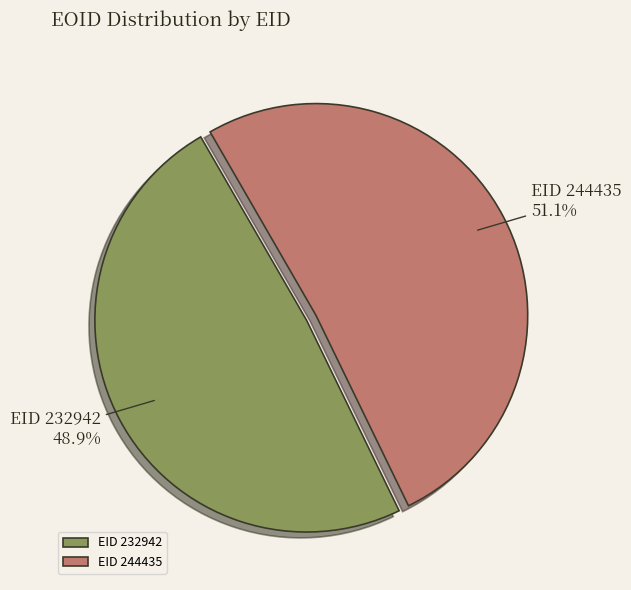

Is the sum of EID 244435 and EID 232942 greater than half?

Yes